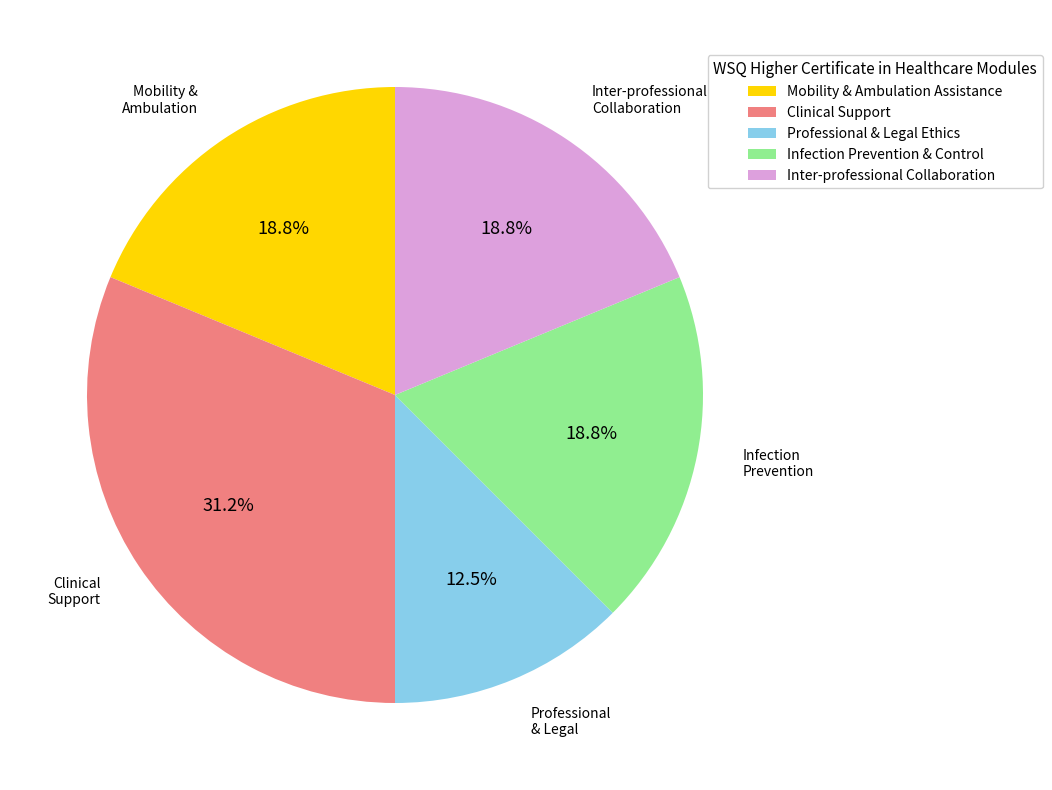

Is there any slice that represents more than half of the pie?

No